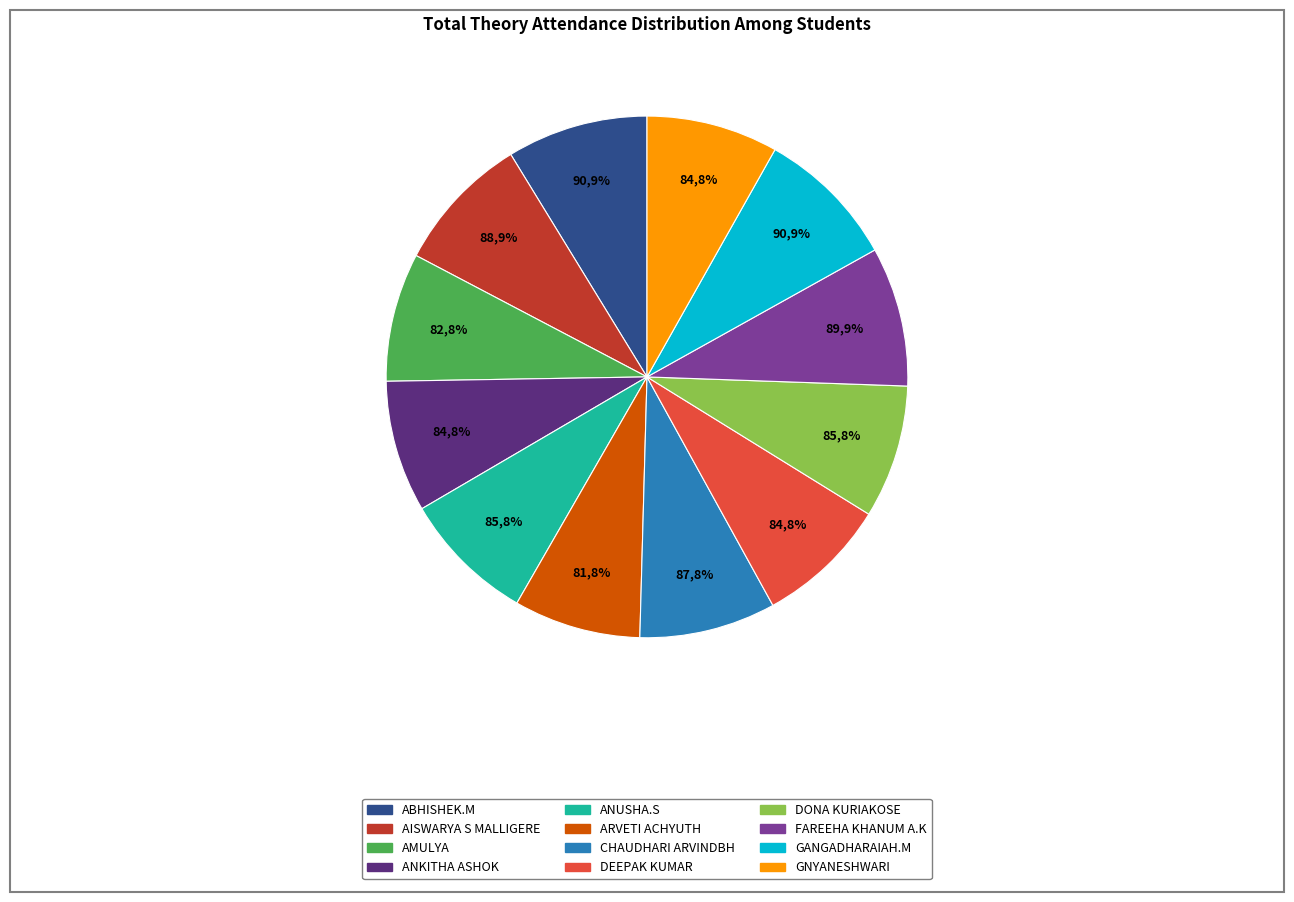

Is it true that AISWARYA S MALLIGERE is 19% of the pie?

False